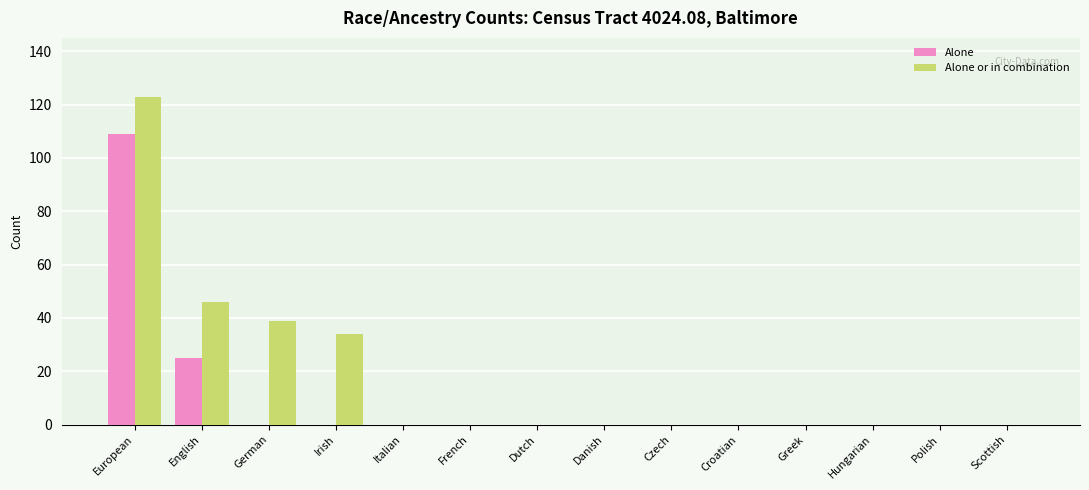

How many data points does each series have?

14